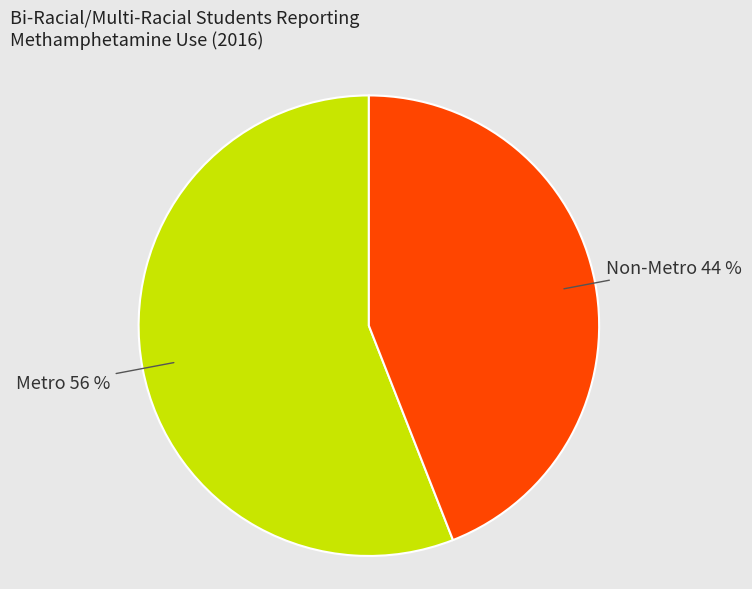

To the nearest percent, what is the average slice percentage?

50%